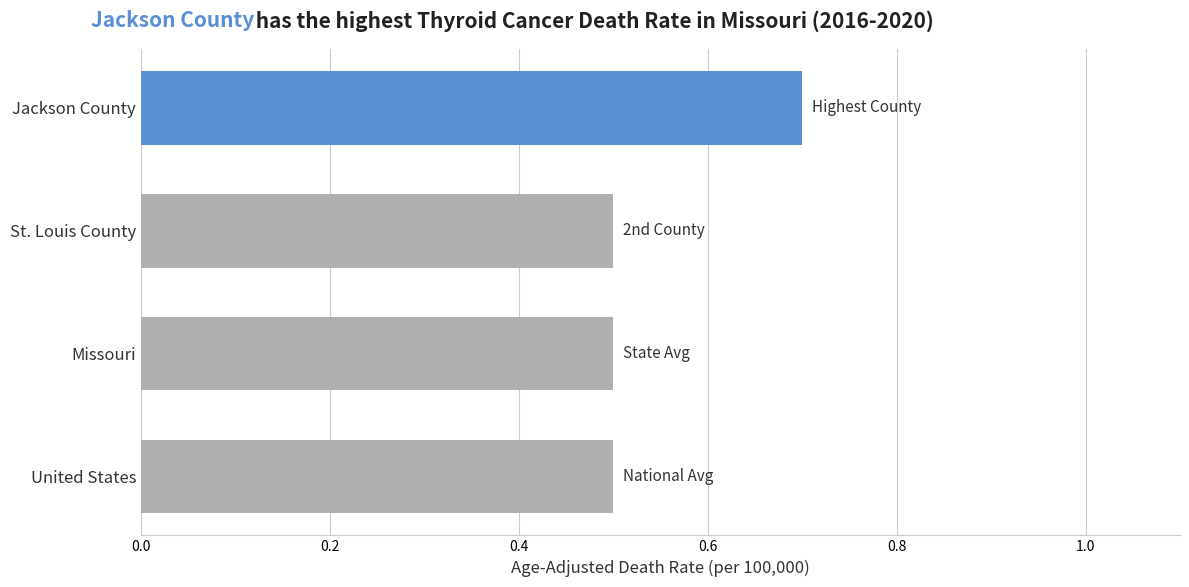

True or false: the data shows 0.5 at St. Louis County.

True